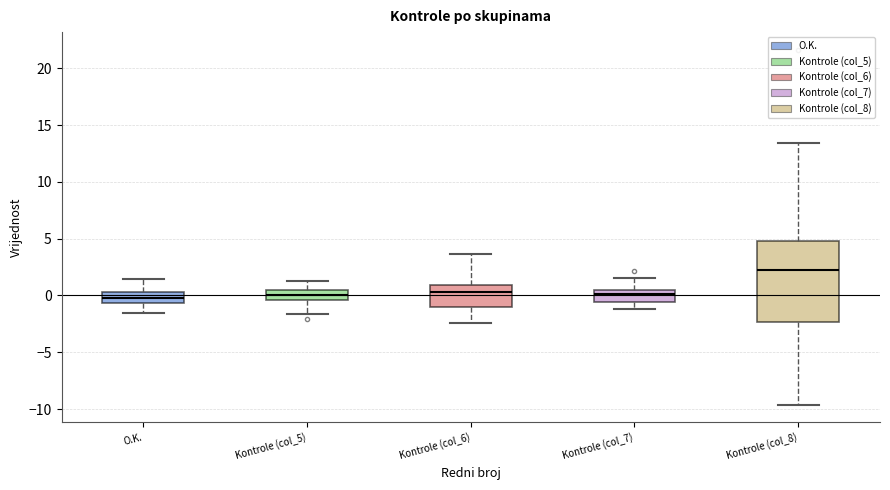

Reading left to right, transcribe this box plot: for each box, give where its median line is, the range the box spans, and where its two whiskers end, as read against the y-axis. The values are not printed on the chart, so give them approximately, as read against the axis.

O.K.: median 0.0, box -0.5 to 0.5, whiskers -1.5 to 1.5
Kontrole (col_5): median 0.0, box -0.5 to 0.5, whiskers -1.5 to 1.5
Kontrole (col_6): median 0.5, box -1.0 to 1.0, whiskers -2.5 to 3.5
Kontrole (col_7): median 0.0, box -0.5 to 0.5, whiskers -1.0 to 1.5
Kontrole (col_8): median 2.0, box -2.5 to 5.0, whiskers -9.5 to 13.5